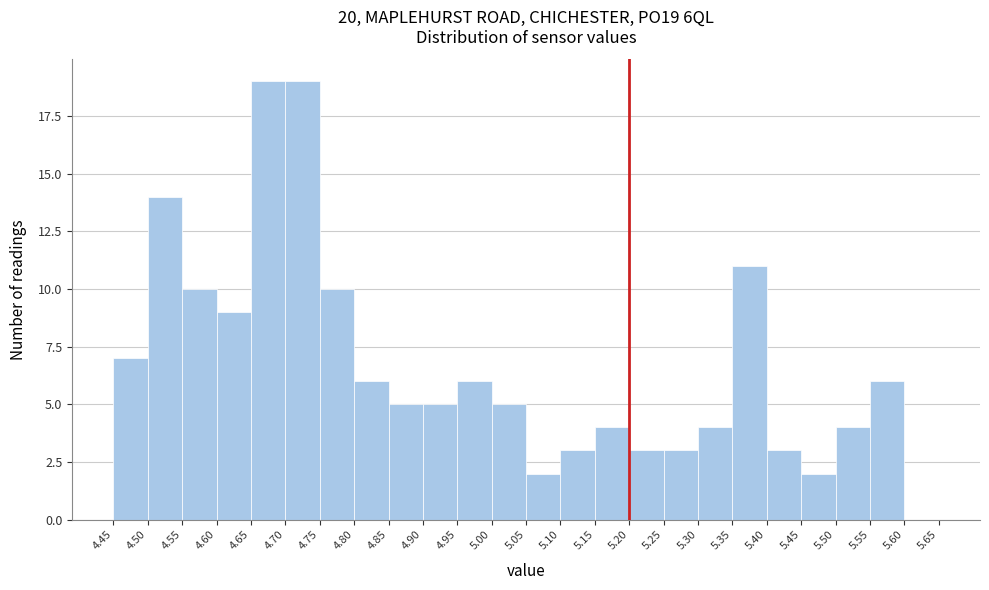

Reading left to right, transcribe this chart: for each bar, give the range it covers on the x-axis and its height. The values are not printed on the chart, so give them approximately, as read against the axis.

4.45 to 4.50: 7
4.50 to 4.55: 14
4.55 to 4.60: 10
4.60 to 4.65: 9
4.65 to 4.70: 19
4.70 to 4.75: 19
4.75 to 4.80: 10
4.80 to 4.85: 6
4.85 to 4.90: 5
4.90 to 4.95: 5
4.95 to 5.00: 6
5.00 to 5.05: 5
5.05 to 5.10: 2
5.10 to 5.15: 3
5.15 to 5.20: 4
5.20 to 5.25: 3
5.25 to 5.30: 3
5.30 to 5.35: 4
5.35 to 5.40: 11
5.40 to 5.45: 3
5.45 to 5.50: 2
5.50 to 5.55: 4
5.55 to 5.60: 6
5.60 to 5.65: 0